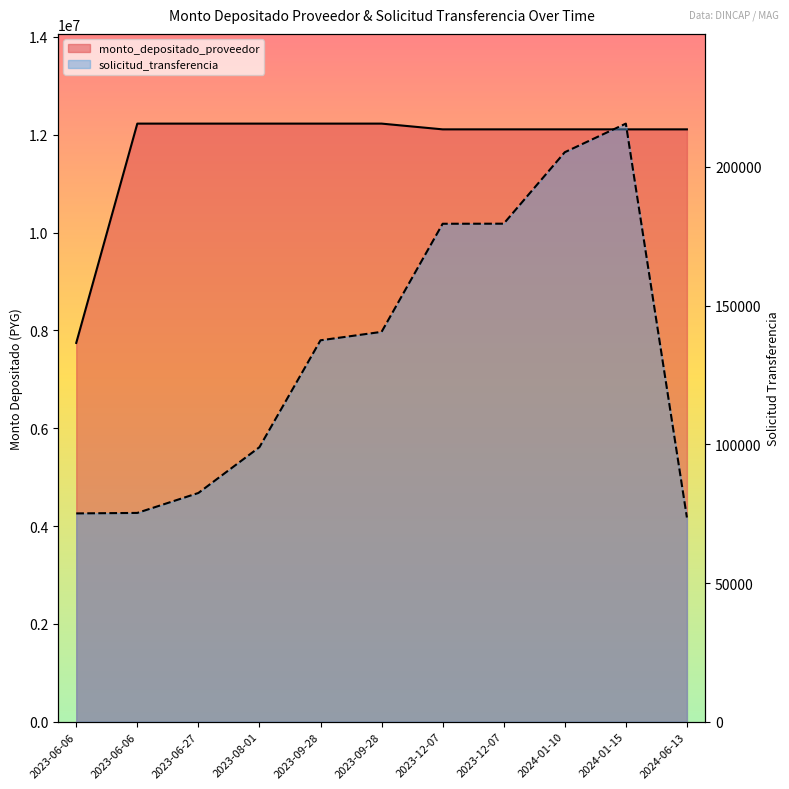

List the series in order of their peak value, lowest first.

solicitud_transferencia, monto_depositado_proveedor